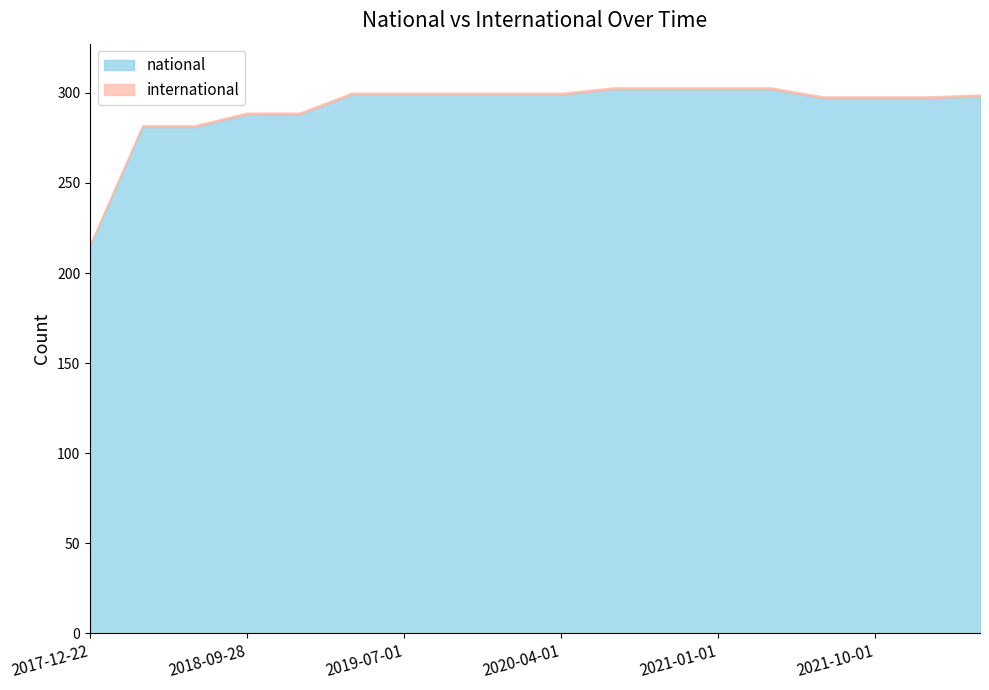

Where does the national series first go above 299?

2020-07-01